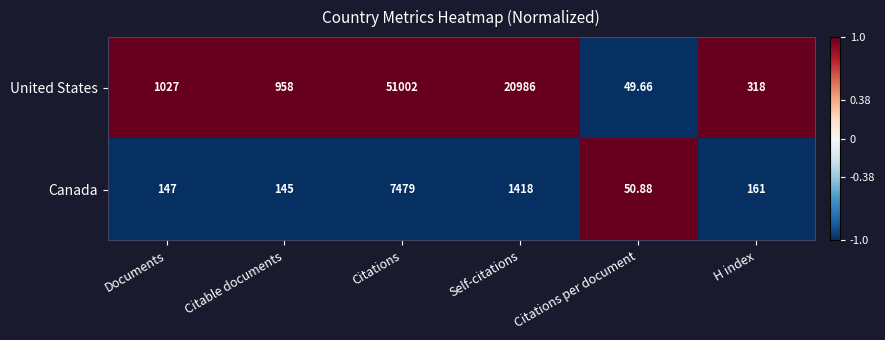

Which category has the highest value across all series?

Citations